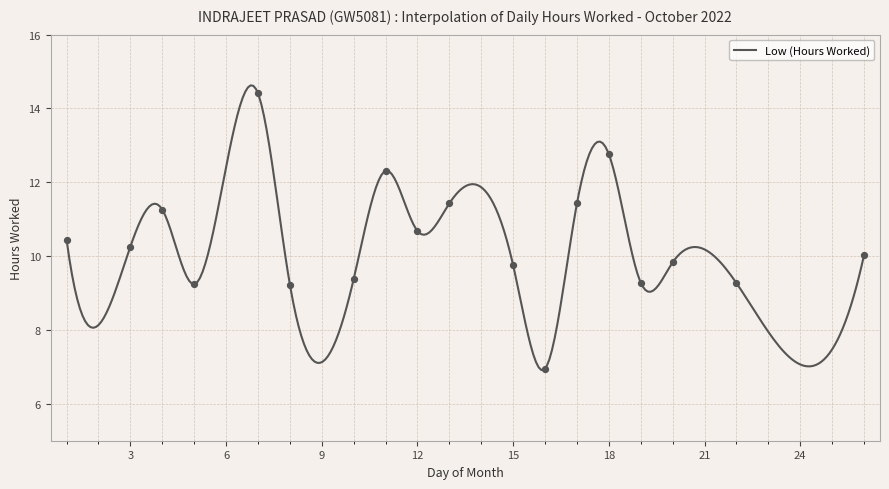

Which has a higher value, 7 or 3?

7